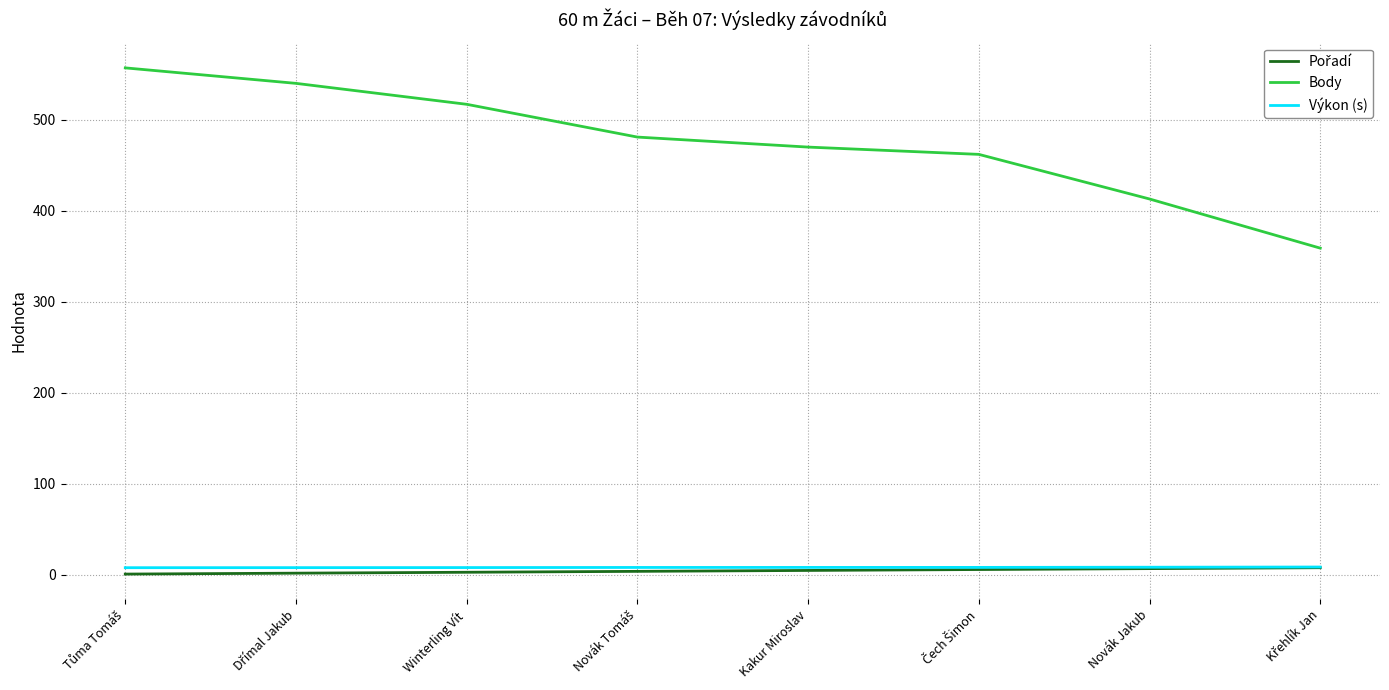

How many lines are shown in the chart?

3